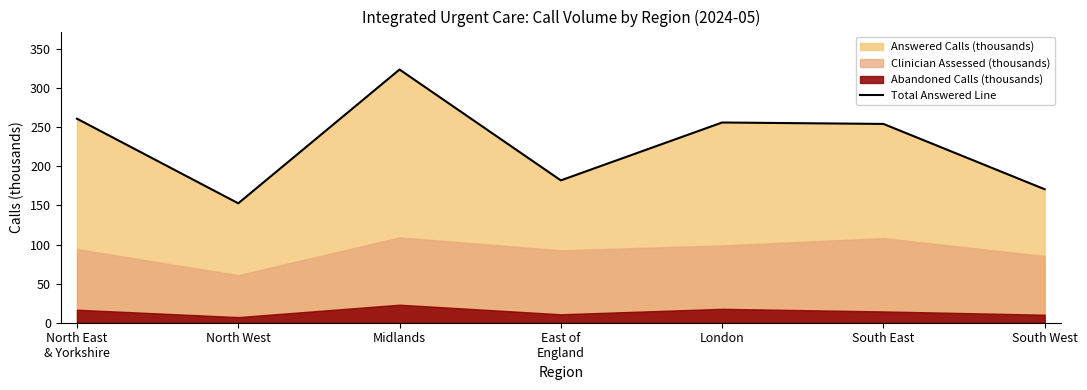

Rank the categories by value from highest to lowest.

Midlands, North East
& Yorkshire, London, South East, East of
England, South West, North West